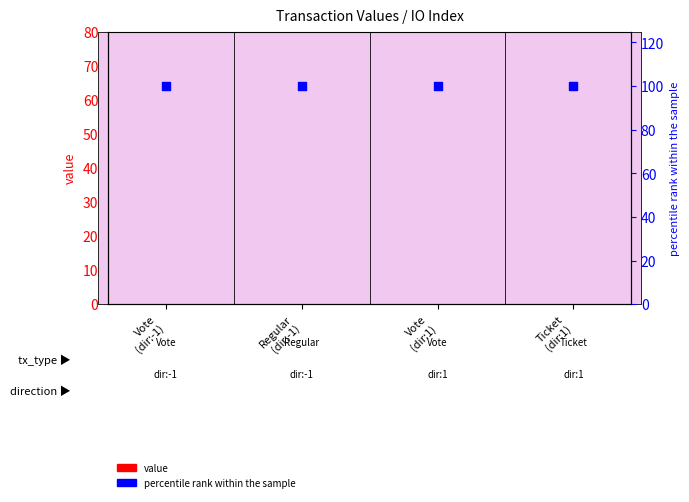

What is the total value across all series at Regular
(dir:-1)?

172.6